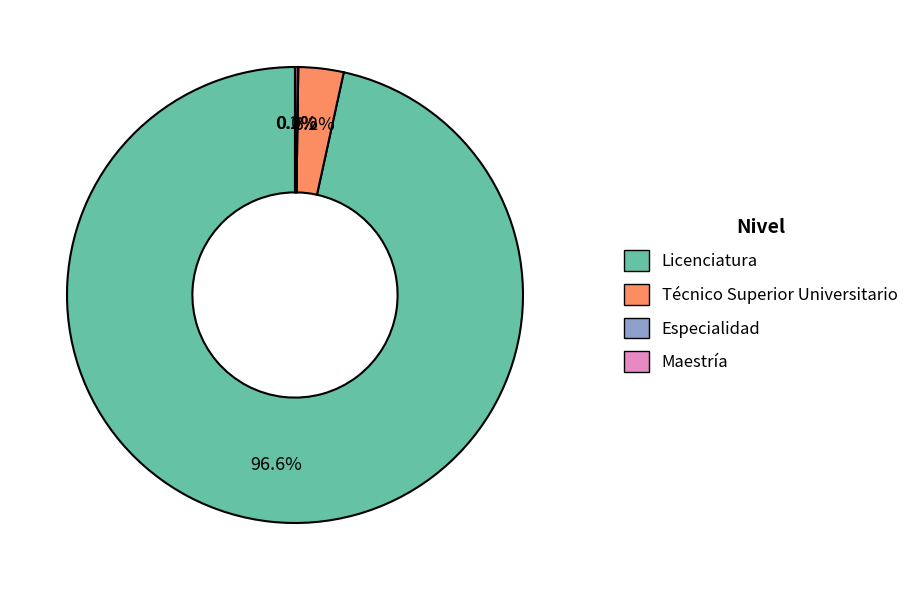

Does Licenciatura account for over 50% of the chart?

Yes